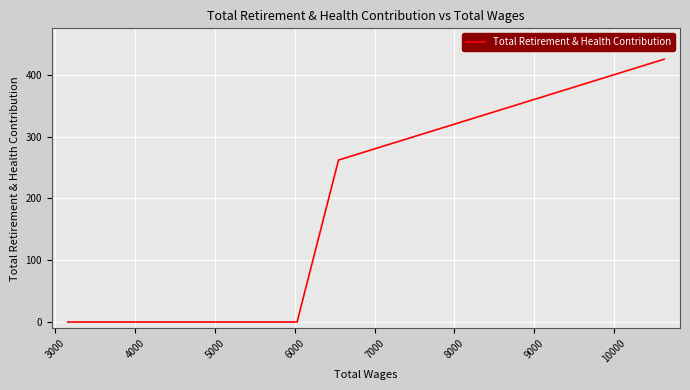

What is the difference between the maximum and minimum values?

425